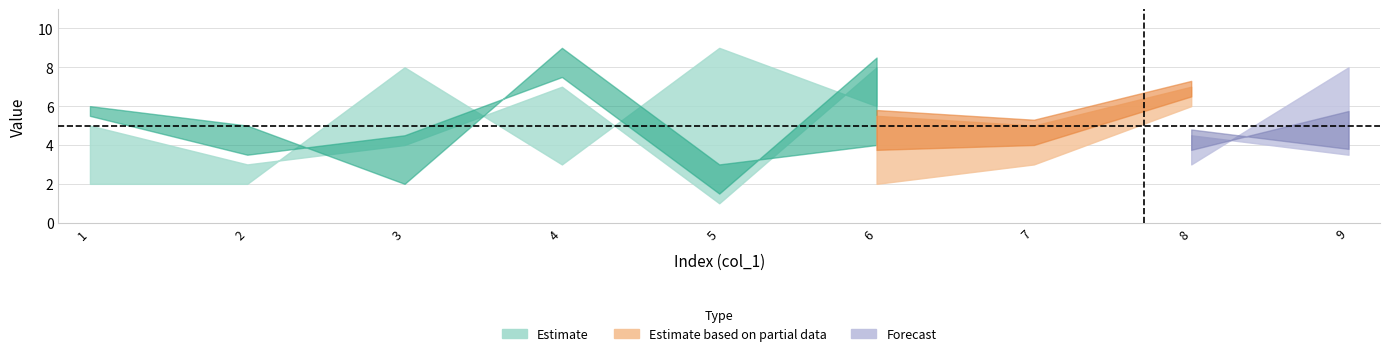

What is the smallest value displayed?

1